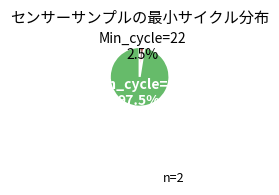

Does any single category account for the majority?

Yes